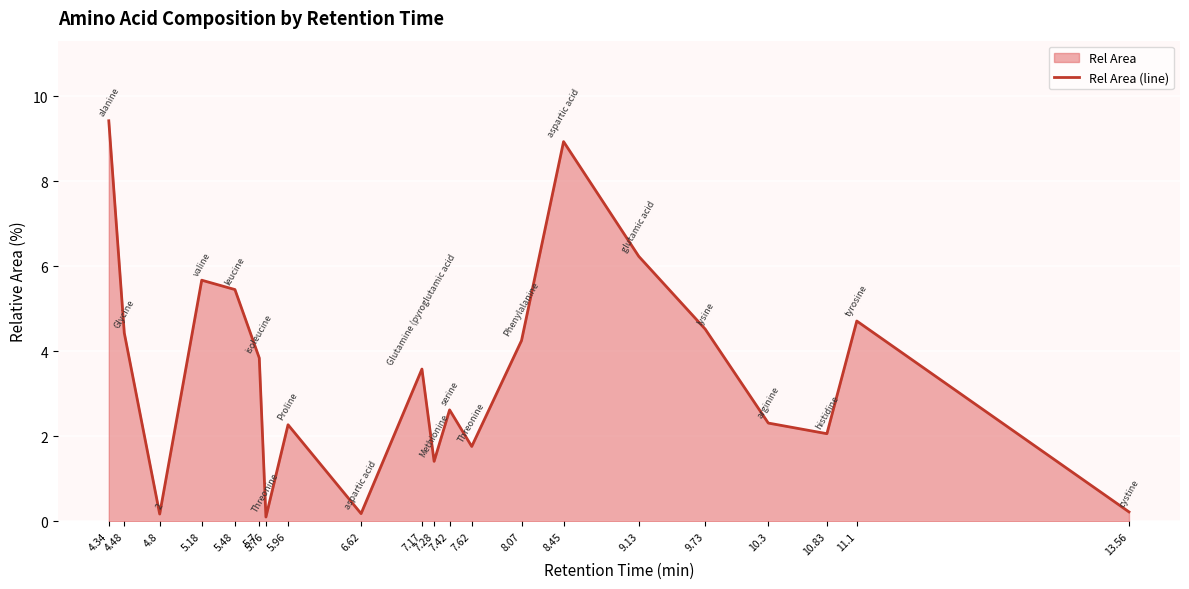

What is the sum of the values at 4.34 and 6.62?

9.6